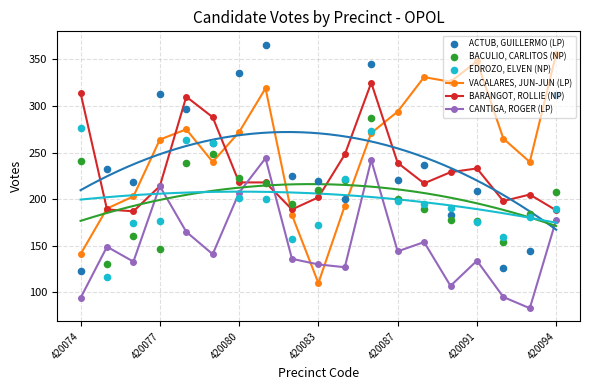

What is the total value across all series at 11?

1743